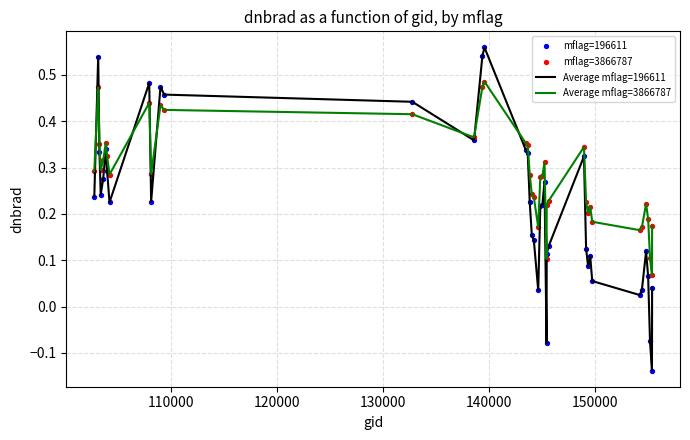

Which series has the largest range (max minus min)?

Average mflag=196611